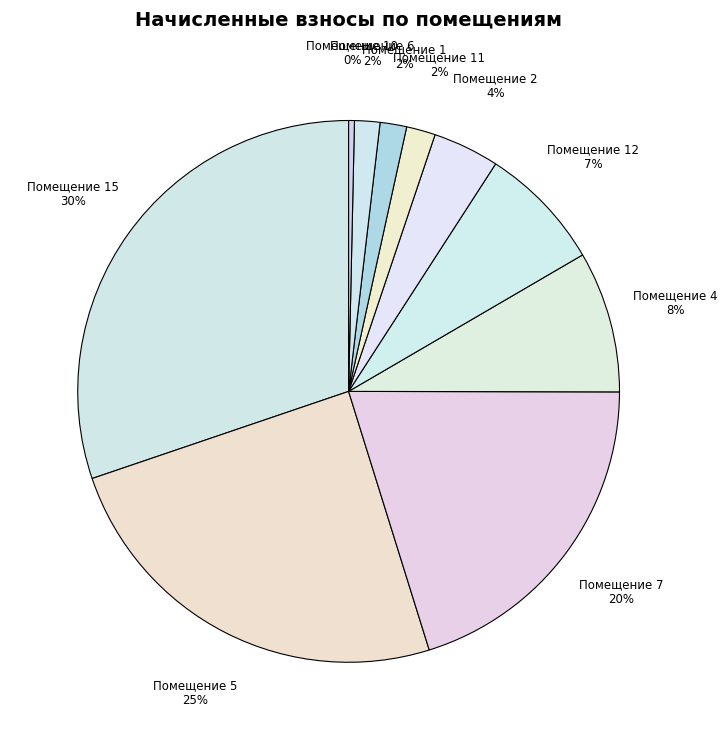

How many slices are in this pie chart?

10